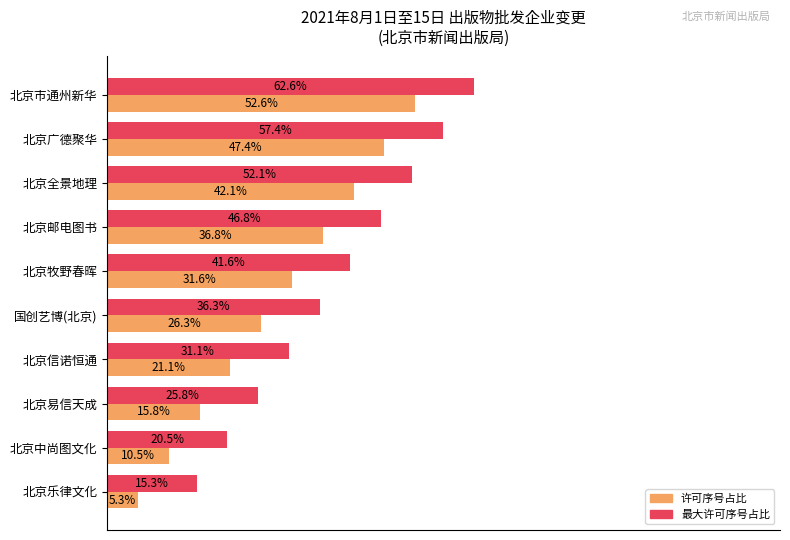

At which label does 许可序号占比 reach its minimum?

北京乐律文化